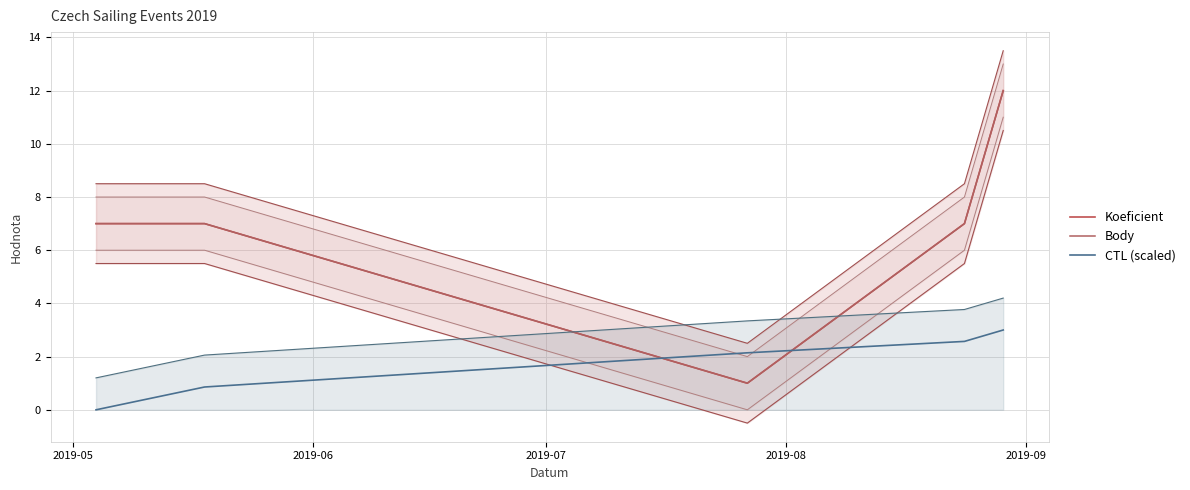

What is the value of the Koeficient point at the 2nd from the left?

7.0